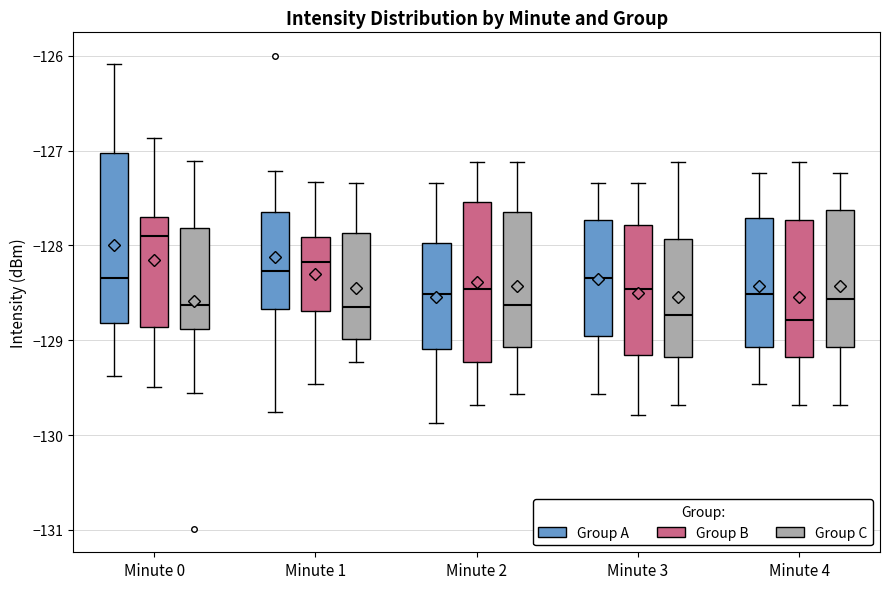

Reading left to right, read every box against the y-axis: the position of its median line, the range the box covers, and the ends of its whiskers. The values are not printed on the chart, so give them approximately, as read against the axis.

Minute 0 (Group A): median -128.3, box -128.8 to -127.0, whiskers -129.4 to -126.1
Minute 0 (Group B): median -127.9, box -128.9 to -127.7, whiskers -129.5 to -126.9
Minute 0 (Group C): median -128.6, box -128.9 to -127.8, whiskers -129.6 to -127.1
Minute 1 (Group A): median -128.3, box -128.7 to -127.6, whiskers -129.8 to -127.2
Minute 1 (Group B): median -128.2, box -128.7 to -127.9, whiskers -129.5 to -127.3
Minute 1 (Group C): median -128.7, box -129.0 to -127.9, whiskers -129.2 to -127.3
Minute 2 (Group A): median -128.5, box -129.1 to -128.0, whiskers -129.9 to -127.3
Minute 2 (Group B): median -128.5, box -129.2 to -127.5, whiskers -129.7 to -127.1
Minute 2 (Group C): median -128.6, box -129.1 to -127.7, whiskers -129.6 to -127.1
Minute 3 (Group A): median -128.3, box -129.0 to -127.7, whiskers -129.6 to -127.3
Minute 3 (Group B): median -128.5, box -129.2 to -127.8, whiskers -129.8 to -127.3
Minute 3 (Group C): median -128.7, box -129.2 to -127.9, whiskers -129.7 to -127.1
Minute 4 (Group A): median -128.5, box -129.1 to -127.7, whiskers -129.5 to -127.2
Minute 4 (Group B): median -128.8, box -129.2 to -127.7, whiskers -129.7 to -127.1
Minute 4 (Group C): median -128.6, box -129.1 to -127.6, whiskers -129.7 to -127.2